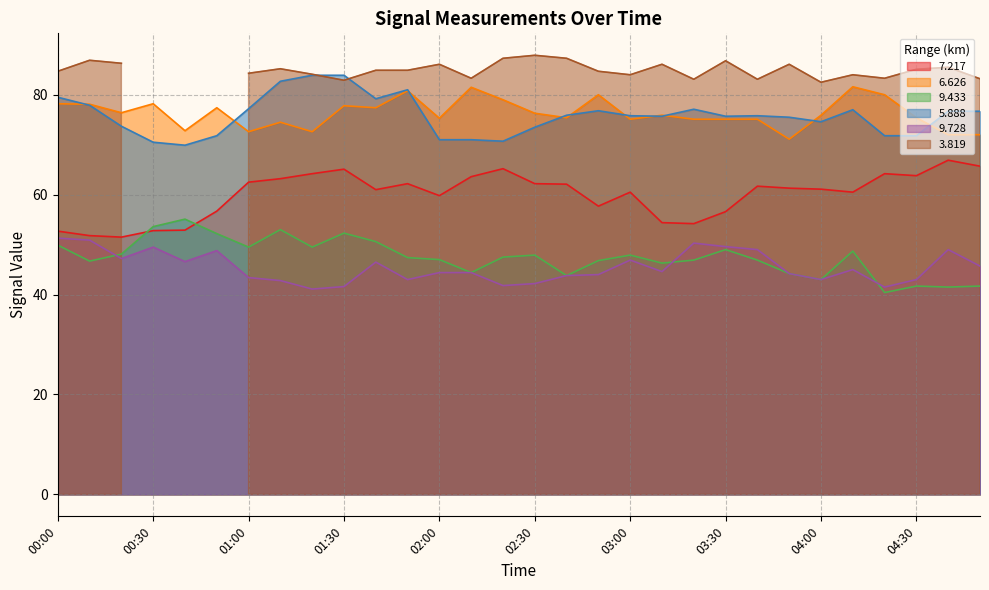

What is the minimum value for 7.217?

51.5